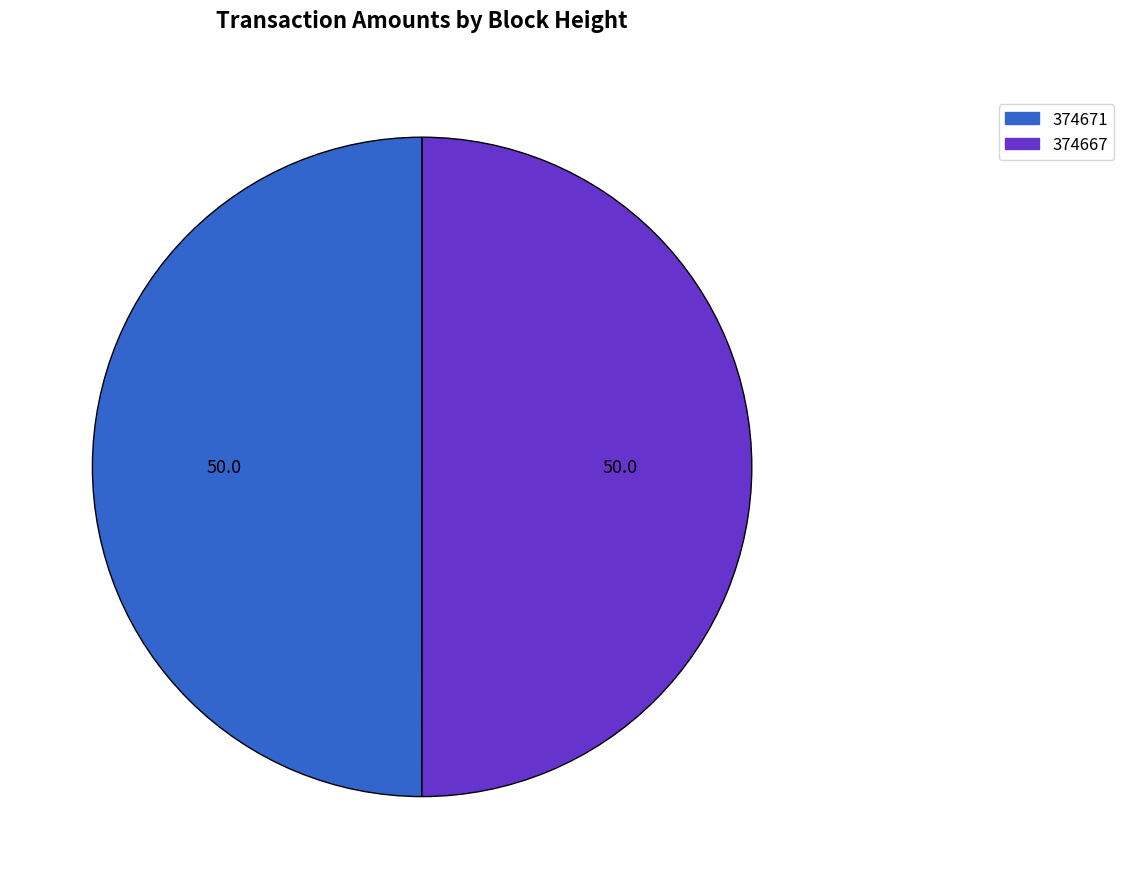

Combined, do 374667 and 374671 account for over 50%?

Yes